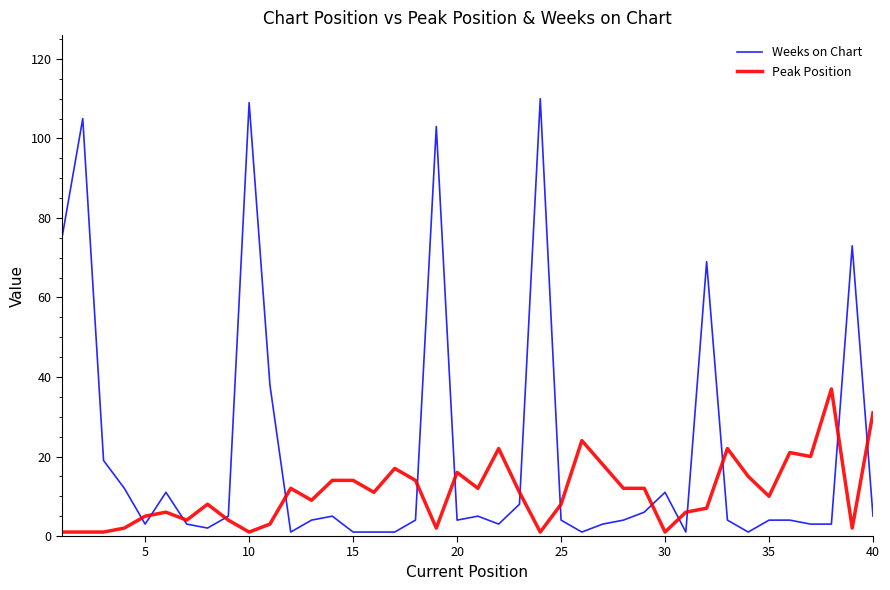

List the series in order of their overall mean, lowest first.

Peak Position, Weeks on Chart